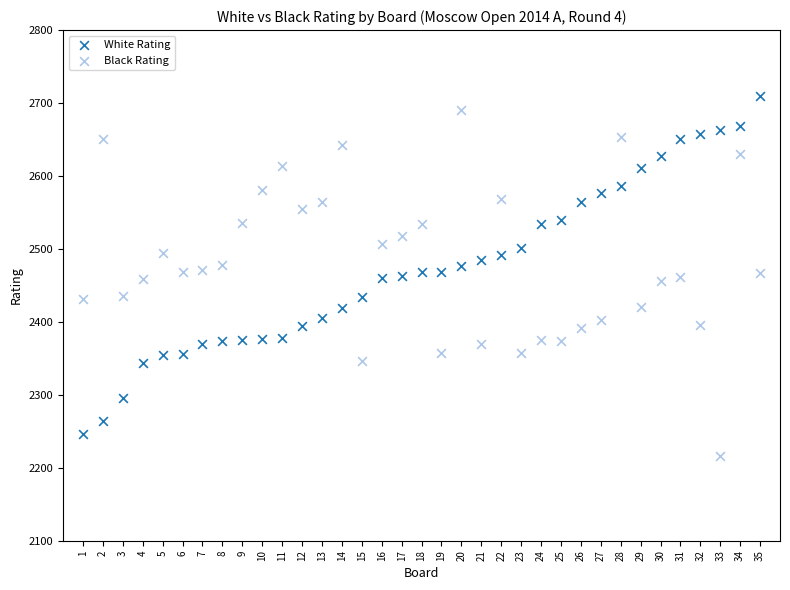

Which series contains the lowest Y value?

Black Rating